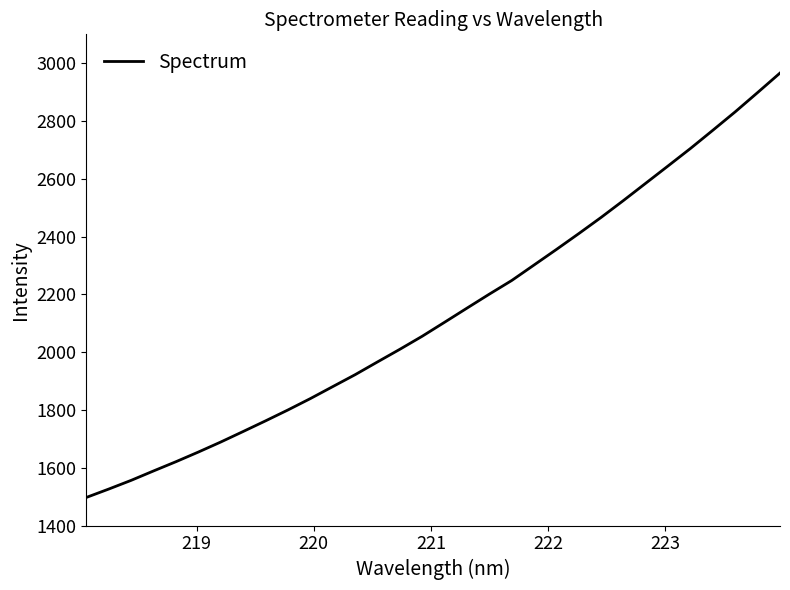

What is the difference between the maximum and minimum values?

1468.6